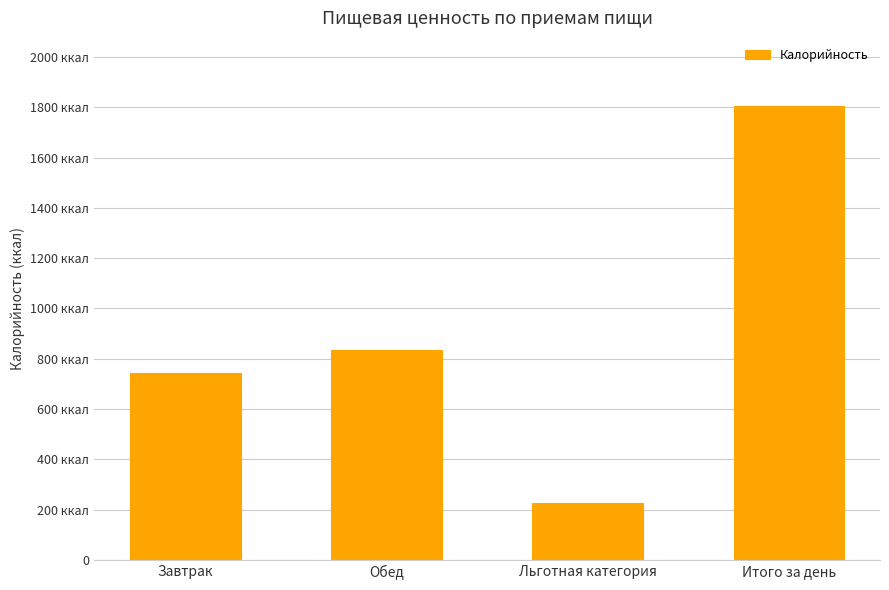

Does the chart contain any negative values?

No